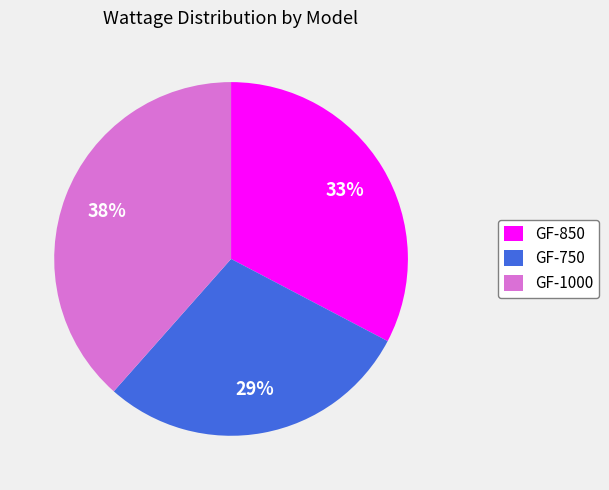

Which has a higher value, GF-750 or GF-850?

GF-850